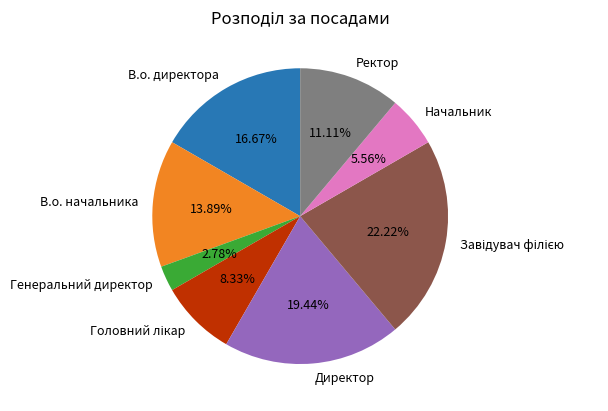

Does В.о. начальника represent more than half of the total?

No